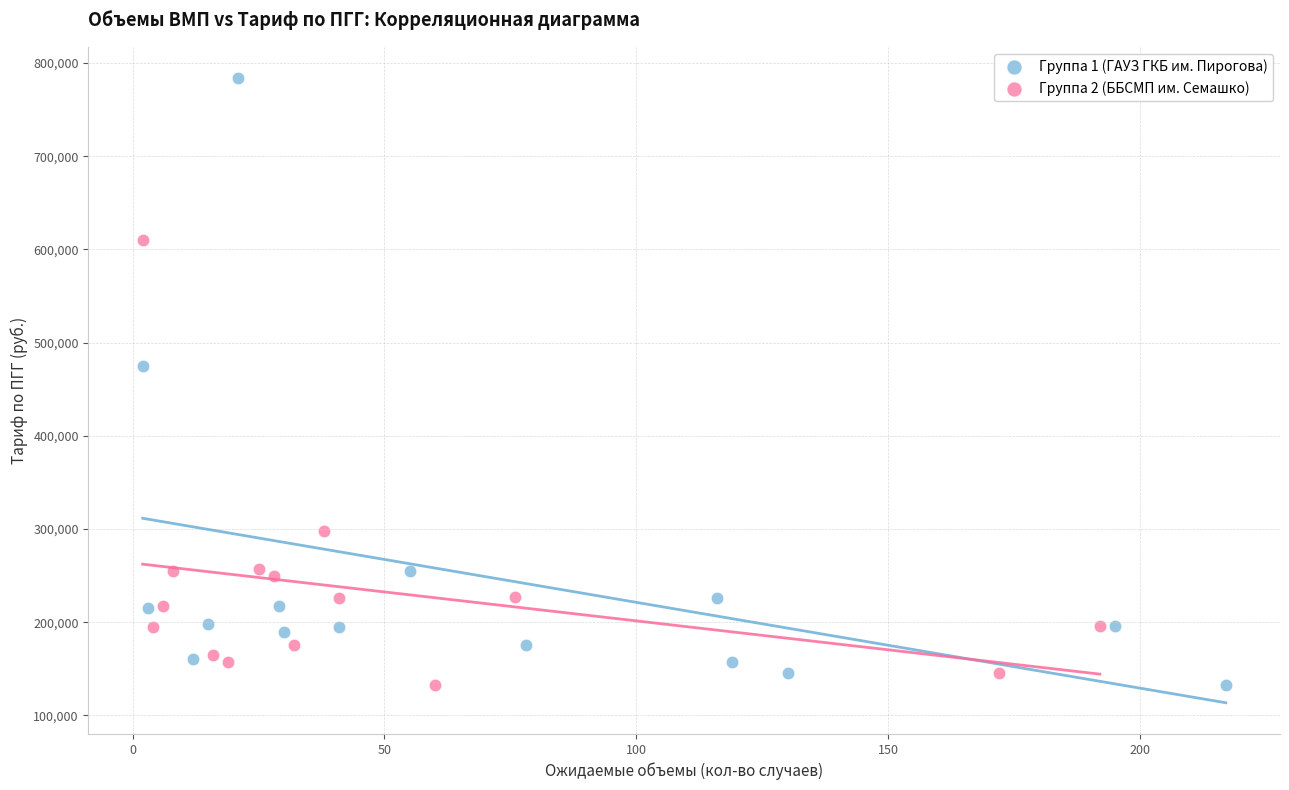

Which series contains the highest Y value?

Группа 1 (ГАУЗ ГКБ им. Пирогова)